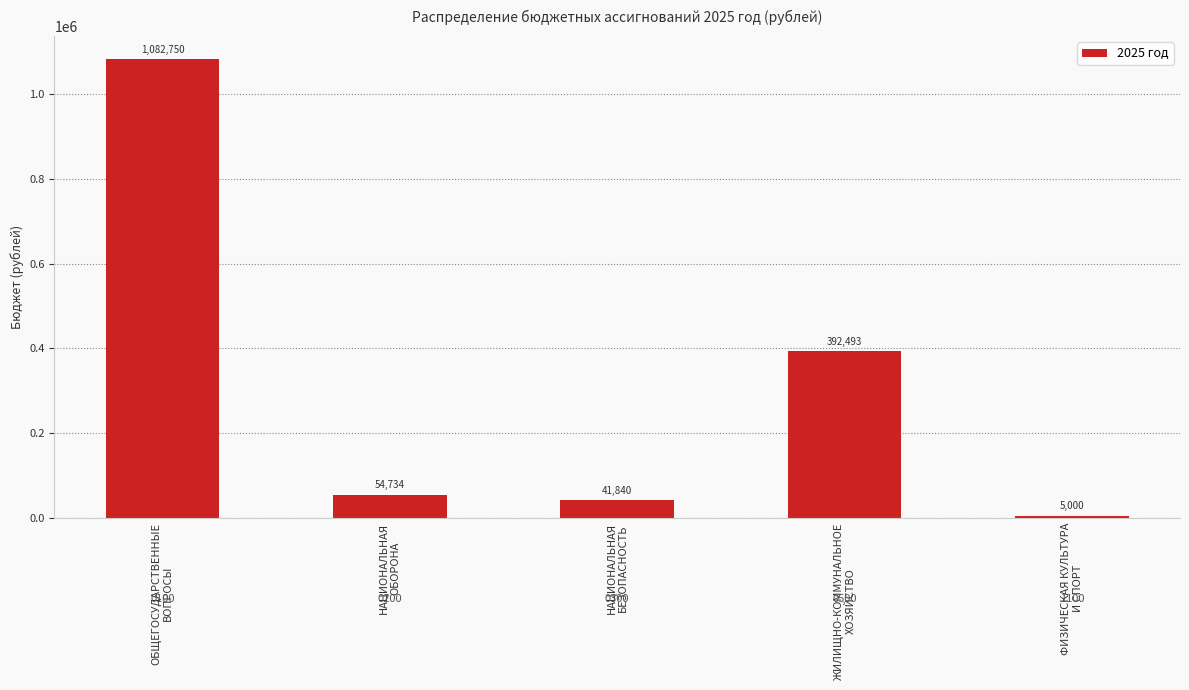

What is the change in value from НАЦИОНАЛЬНАЯ
БЕЗОПАСНОСТЬ to ФИЗИЧЕСКАЯ КУЛЬТУРА
И СПОРТ?

-36840.1